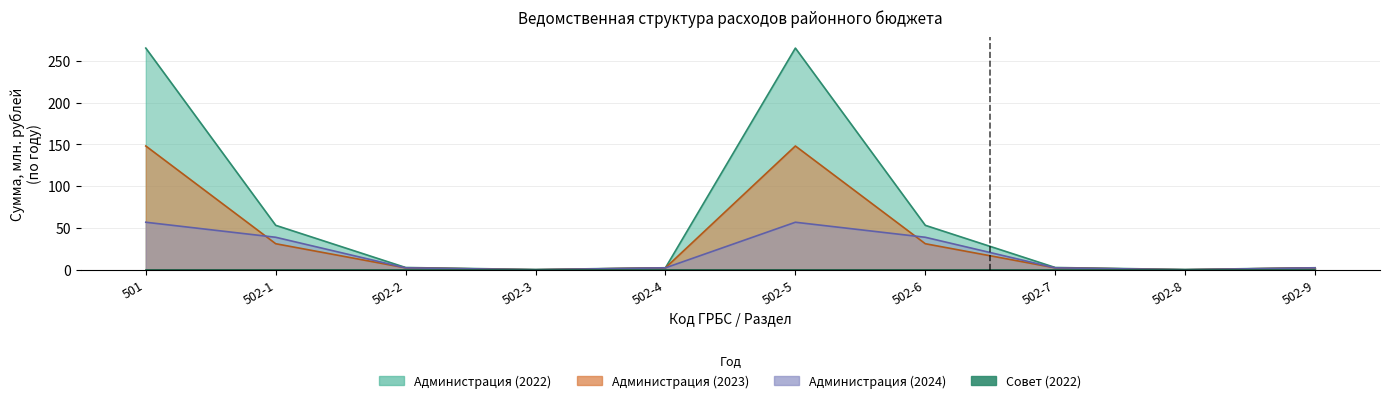

List the labels in order of Администрация (2023) value, smallest first.

502-3, 502-8, 502-2, 502-4, 502-7, 502-9, 502-1, 502-6, 501, 502-5